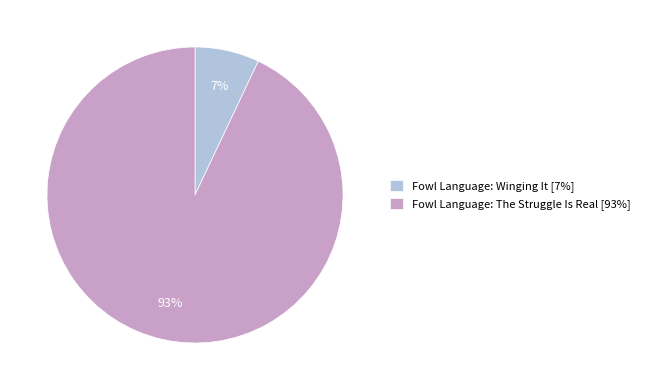

True or false: Fowl Language: The Struggle Is Real accounts for 93% of the total.

True